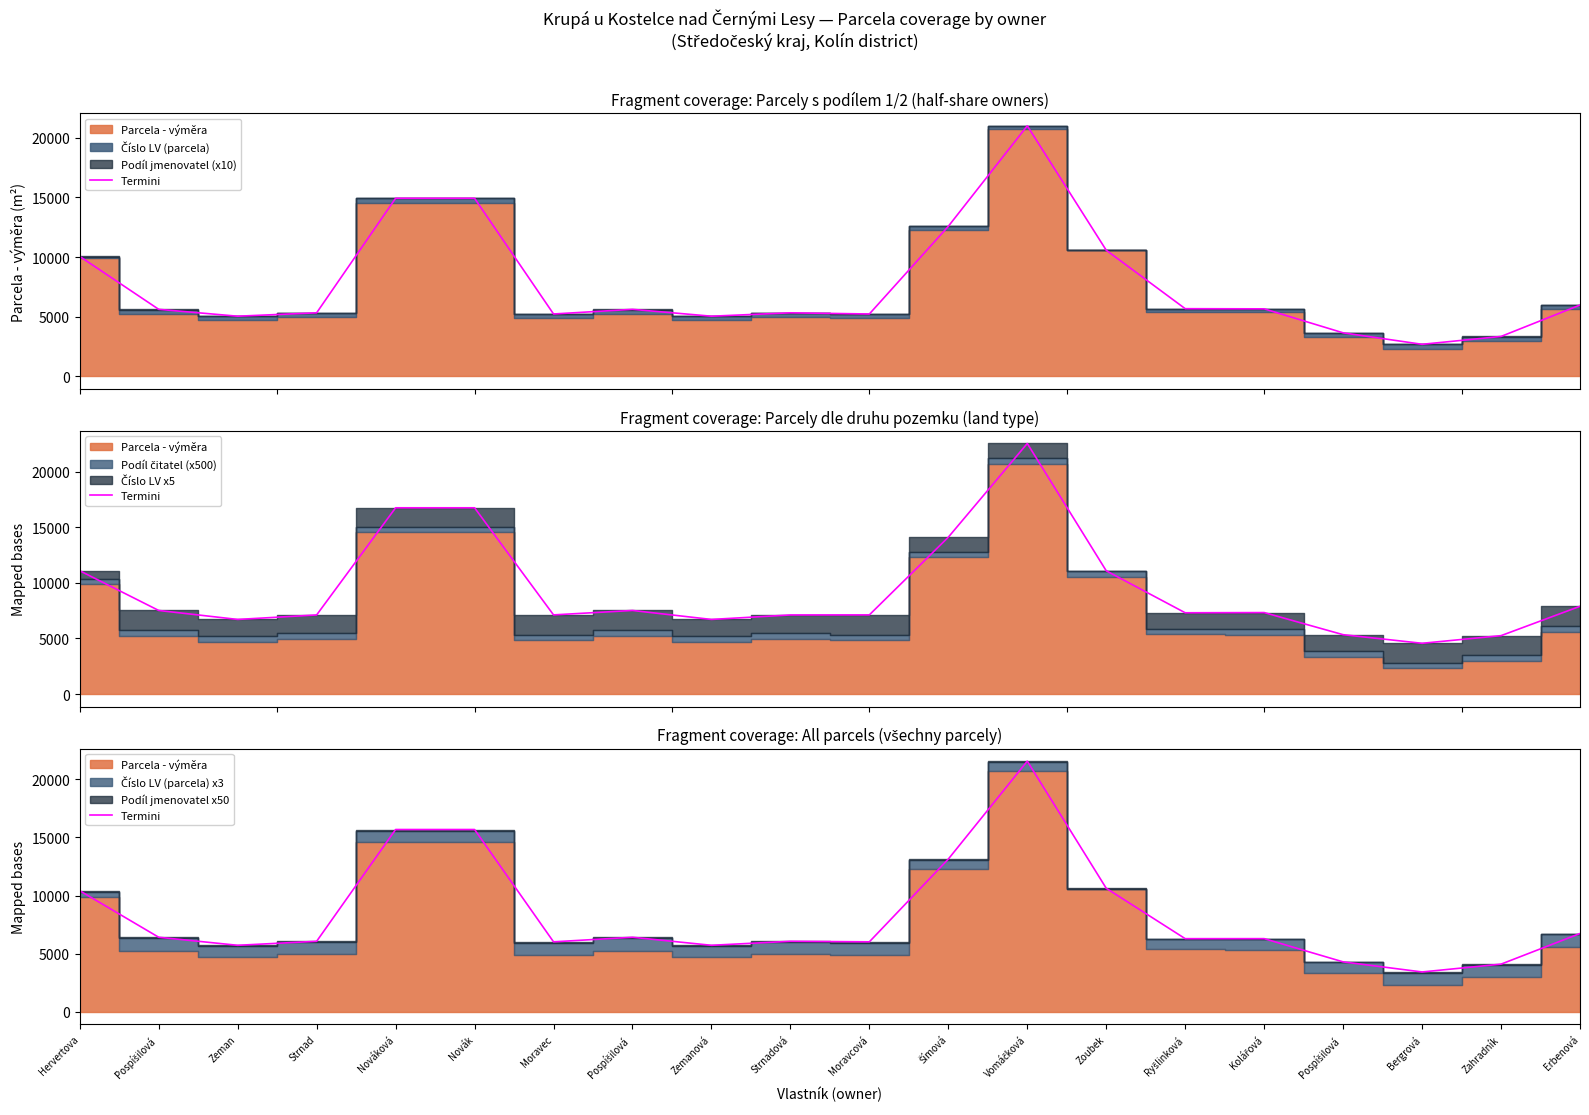

At which category does the chart reach its peak across all series?

Vomáčková